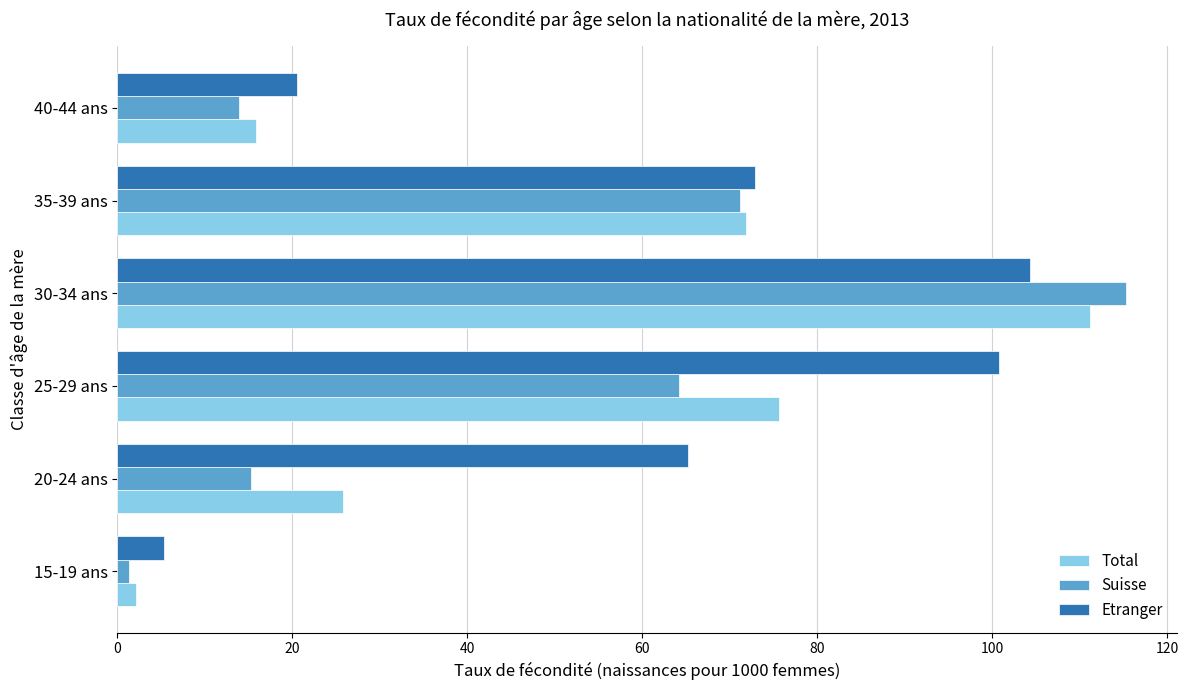

What is the difference between the maximum and minimum values in the Etranger series?

98.9